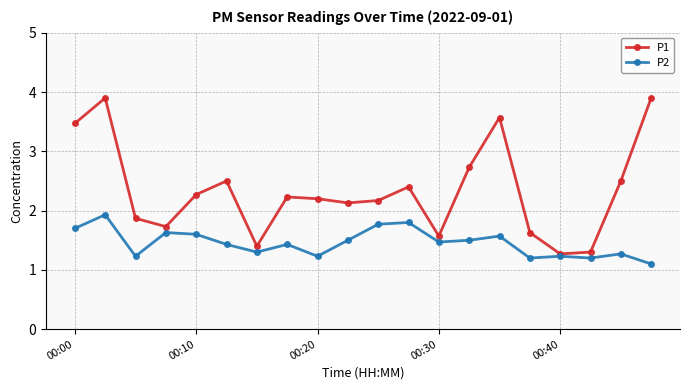

Rank the series by their maximum value, from highest to lowest.

P1, P2